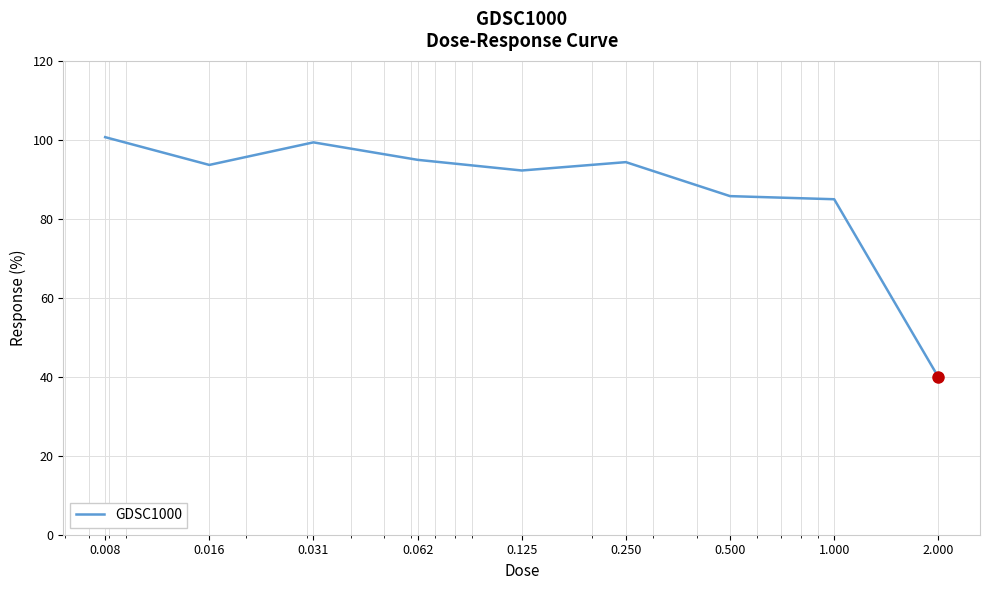

What is the greatest value displayed?

100.7